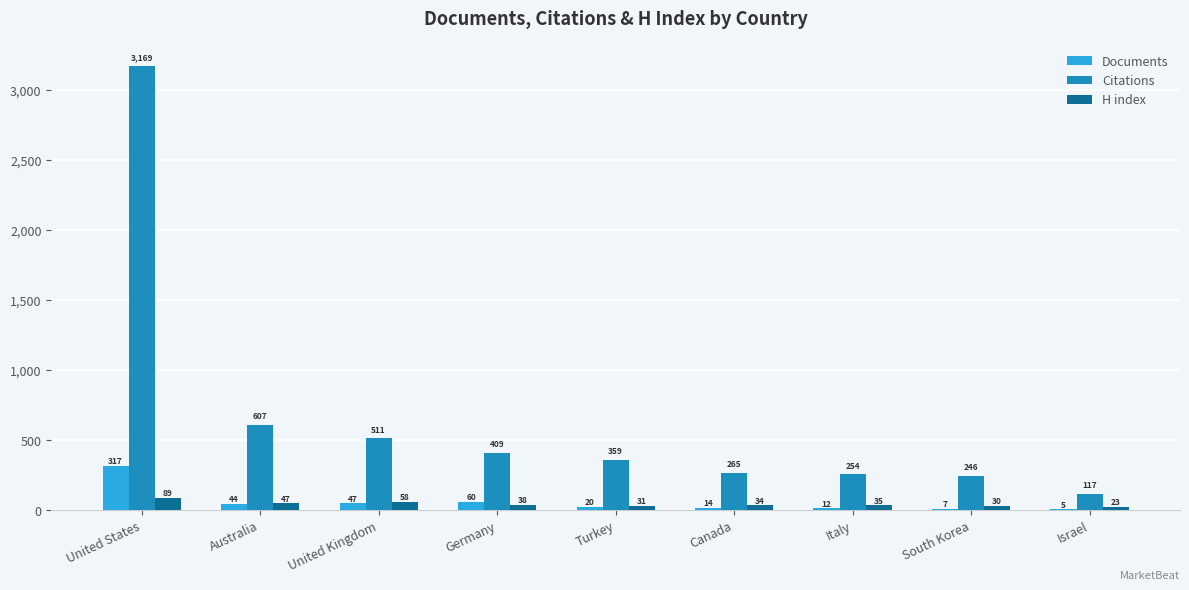

What is the highest value of the H index series?

89